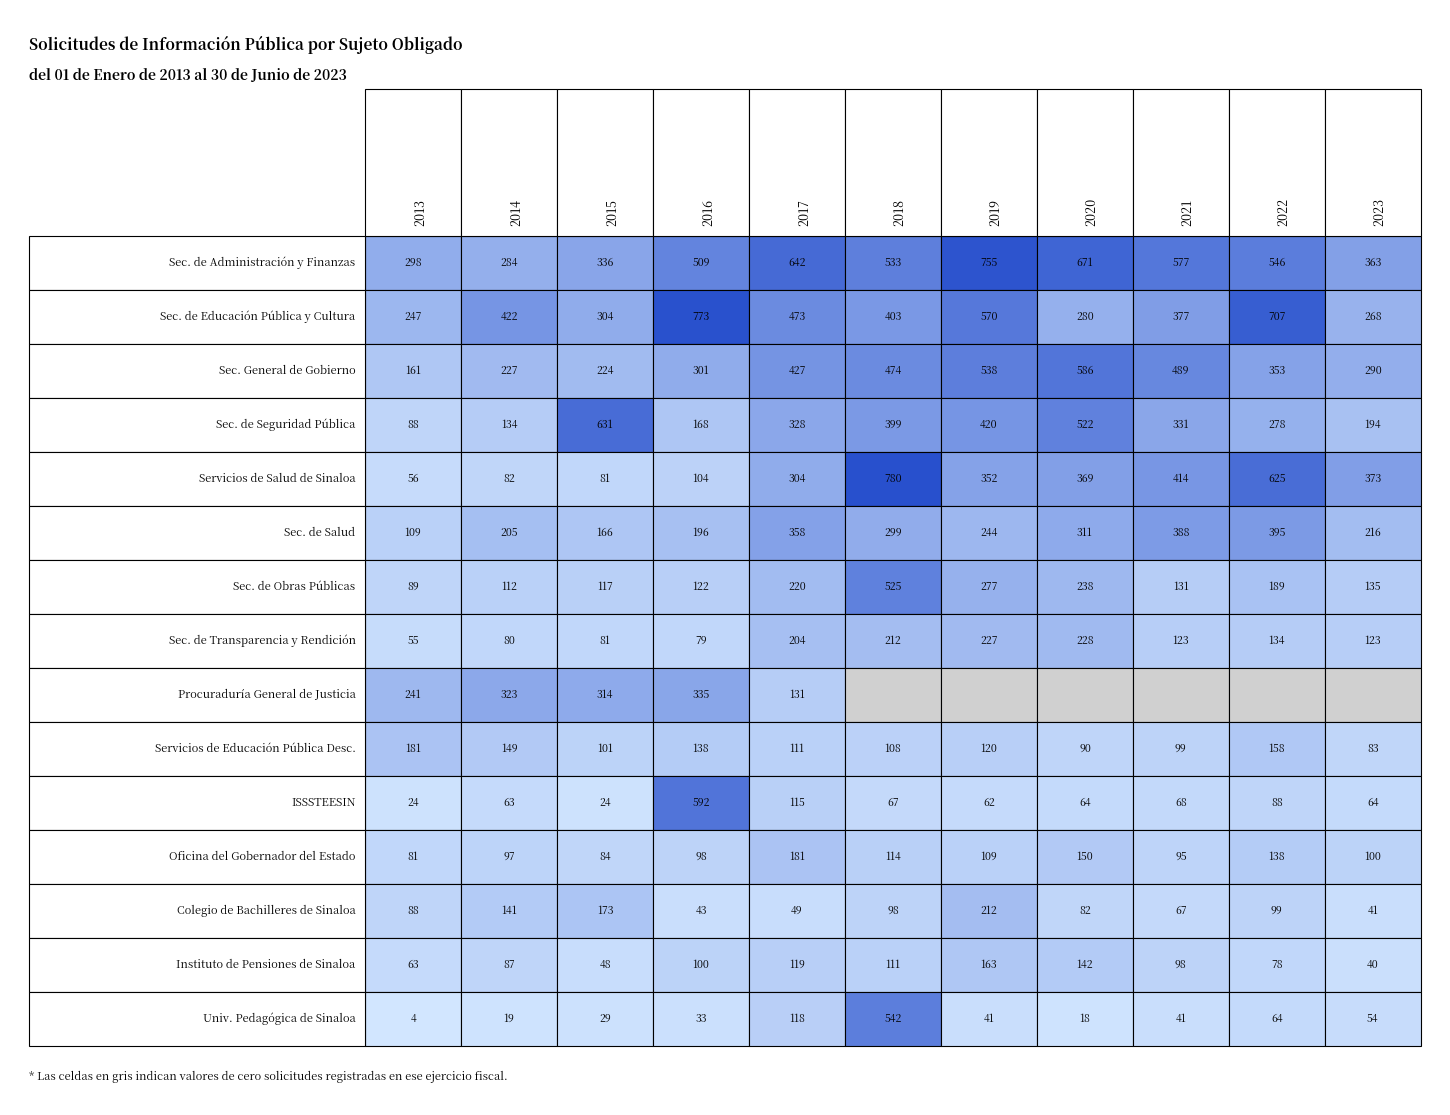

What is the average value of the Secretaría de Transparencia y Rendición series?

141